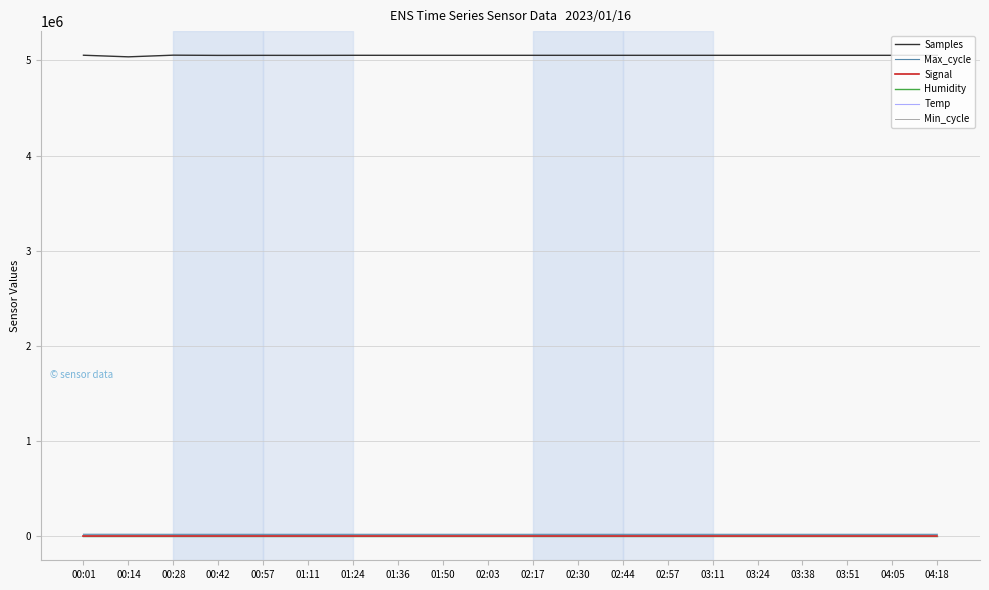

What is the greatest value displayed?

5054477.0